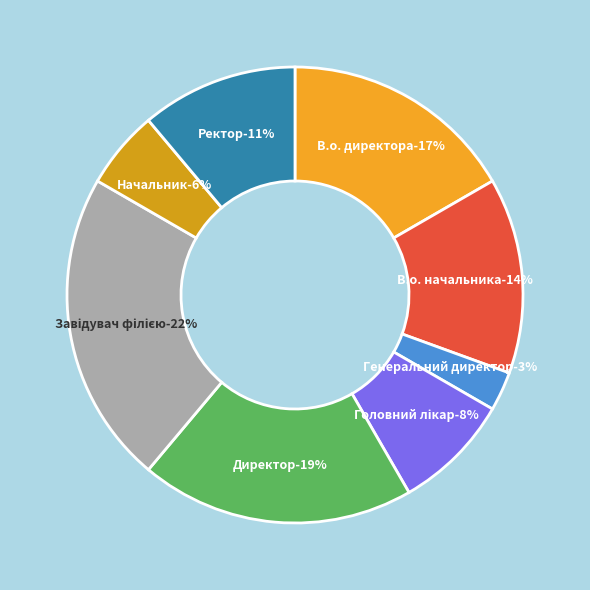

What percentage is the Директор slice, to the nearest percent?

19%